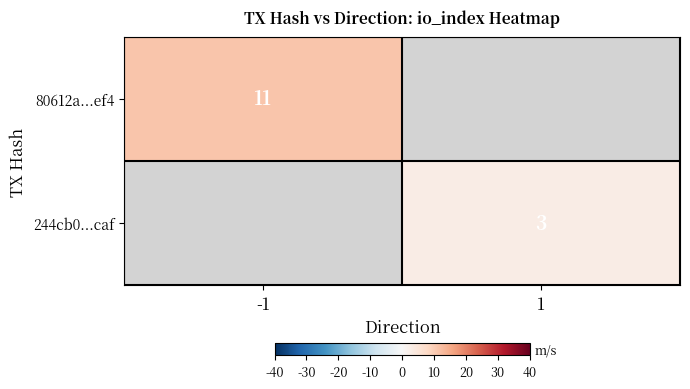

The value of 244cb0...caf at 1 is 1. True or false?

False